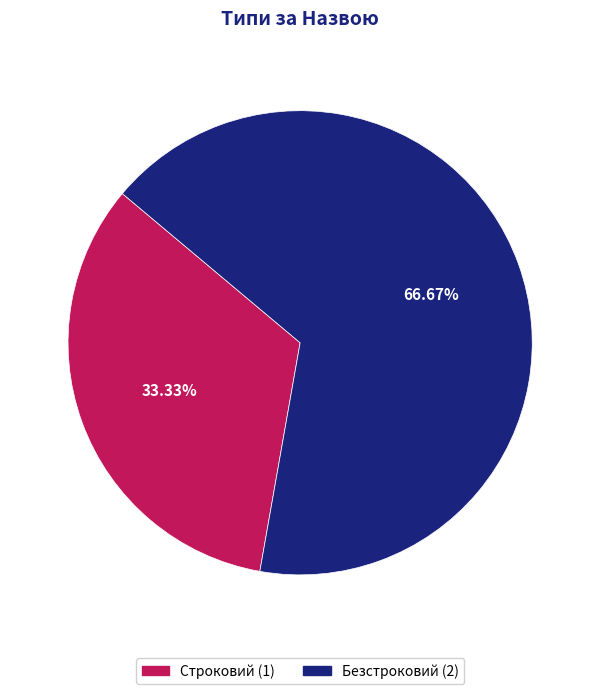

How many slices are in this pie chart?

2